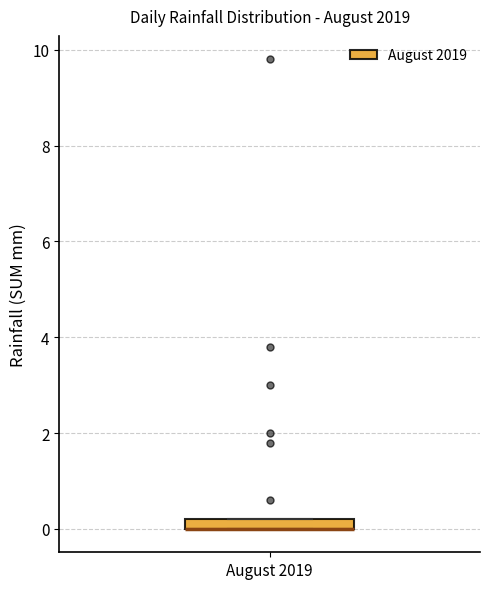

Where is the lower edge of the box for August 2019 on the y-axis? The values are not printed on the chart, so give them approximately, as read against the axis.

0.0